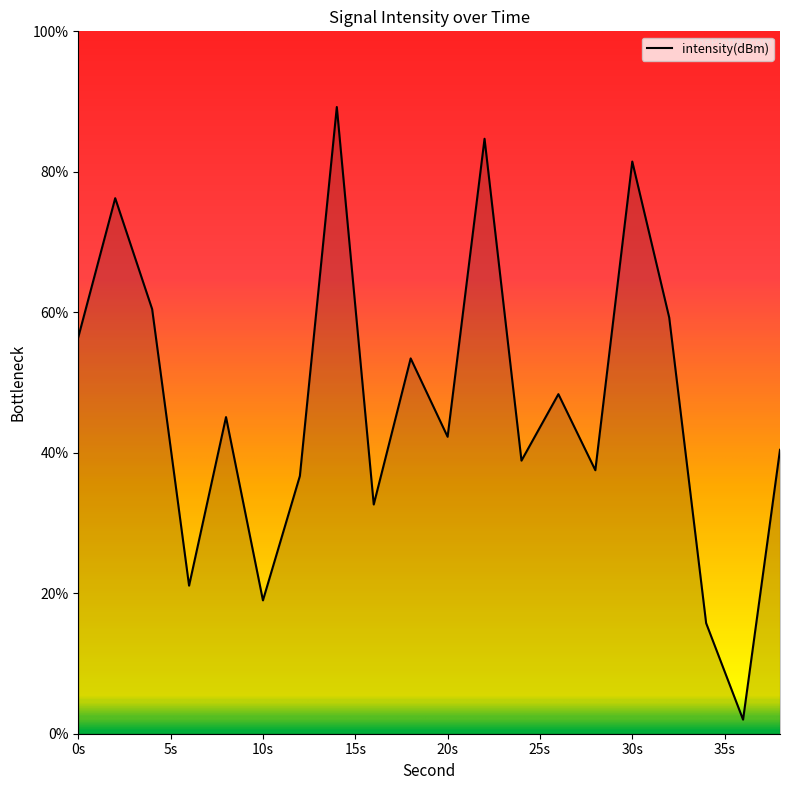

What is the difference between the maximum and minimum values?

87.2